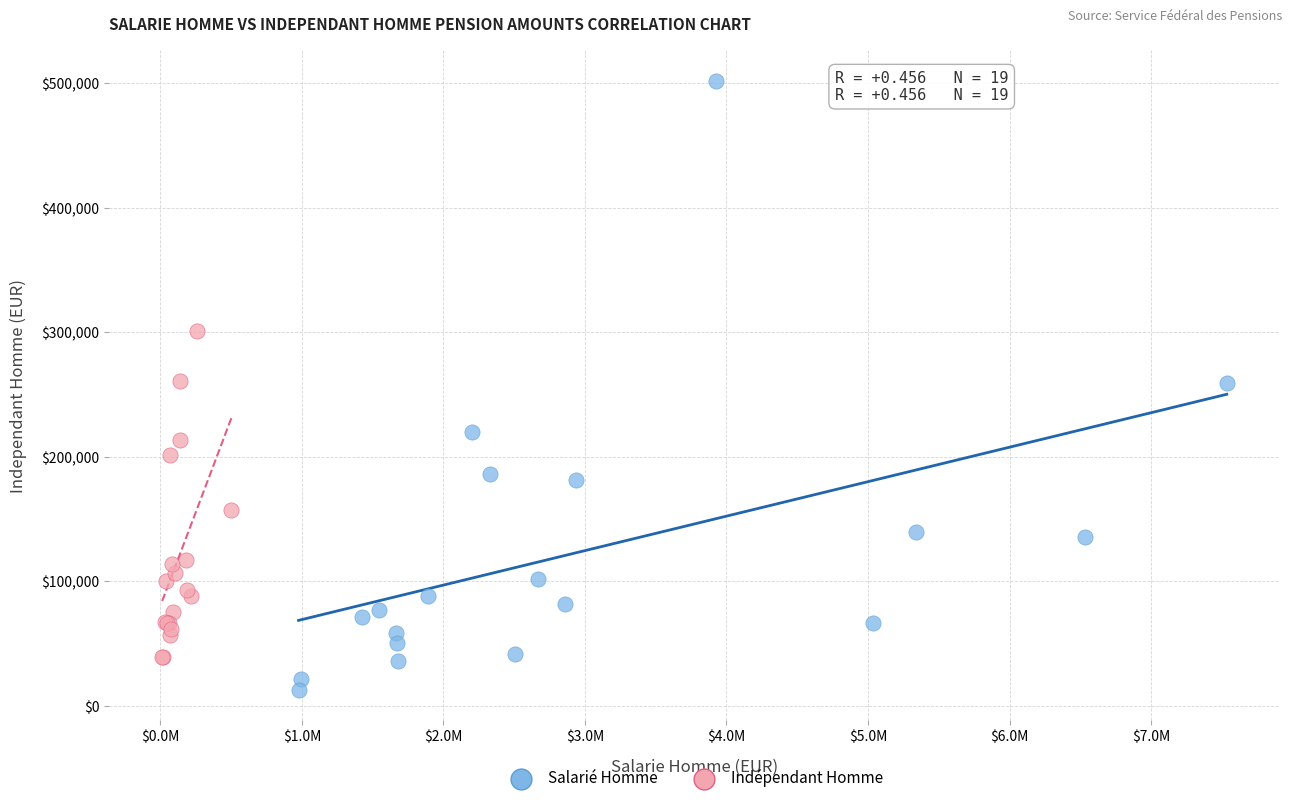

Which series has the largest Y range (max minus min)?

Salarié Homme